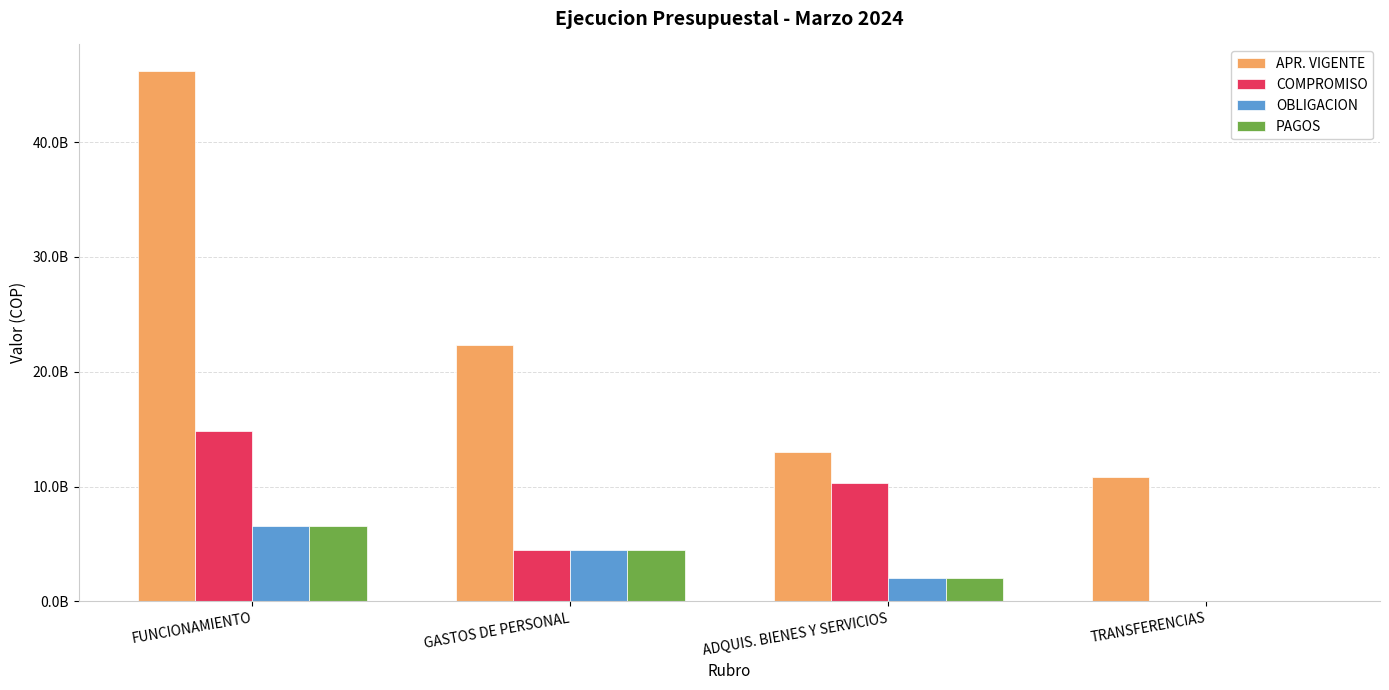

What is the smallest value displayed?

43954100.0